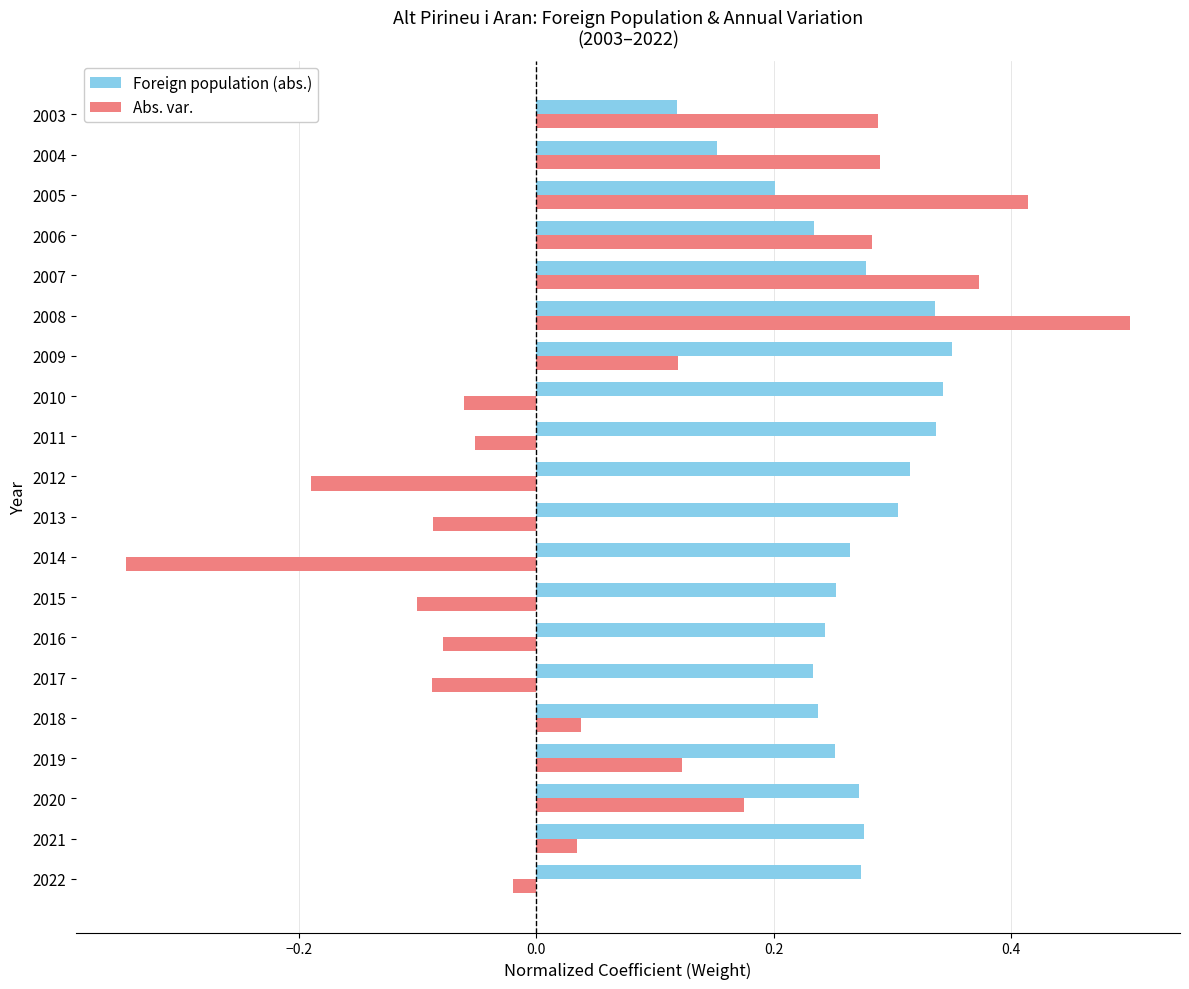

What is the maximum value shown in the chart?

0.5